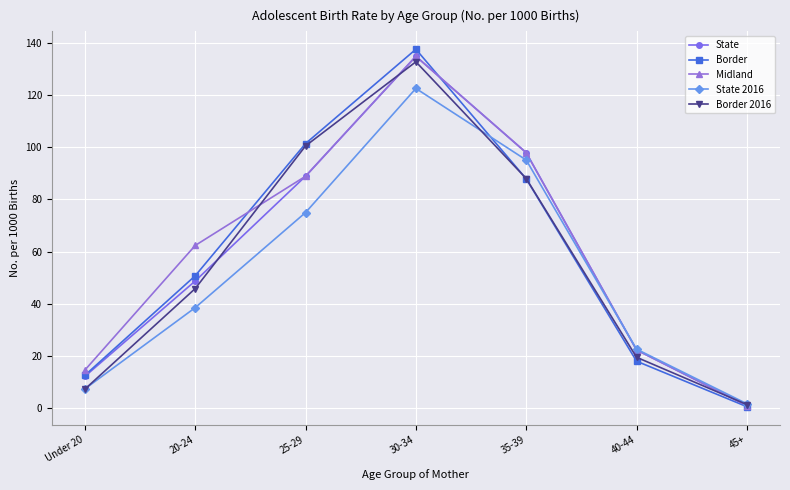

Reading right to left, extract all data points from this chart.

State: 45+=1.1	40-44=22.4	35-39=97.9	30-34=134.8	25-29=88.9	20-24=48.8	Under 20=12.3
Border: 45+=0.7	40-44=18.1	35-39=87.9	30-34=137.5	25-29=101.4	20-24=50.8	Under 20=12.7
Midland: 45+=1.1	40-44=22.4	35-39=97.9	30-34=134.8	25-29=88.9	20-24=62.4	Under 20=14.7
State 2016: 45+=1.8	40-44=22.7	35-39=95.1	30-34=122.5	25-29=75.0	20-24=38.6	Under 20=7.5
Border 2016: 45+=1.5	40-44=19.6	35-39=88.0	30-34=132.7	25-29=100.5	20-24=45.9	Under 20=7.4